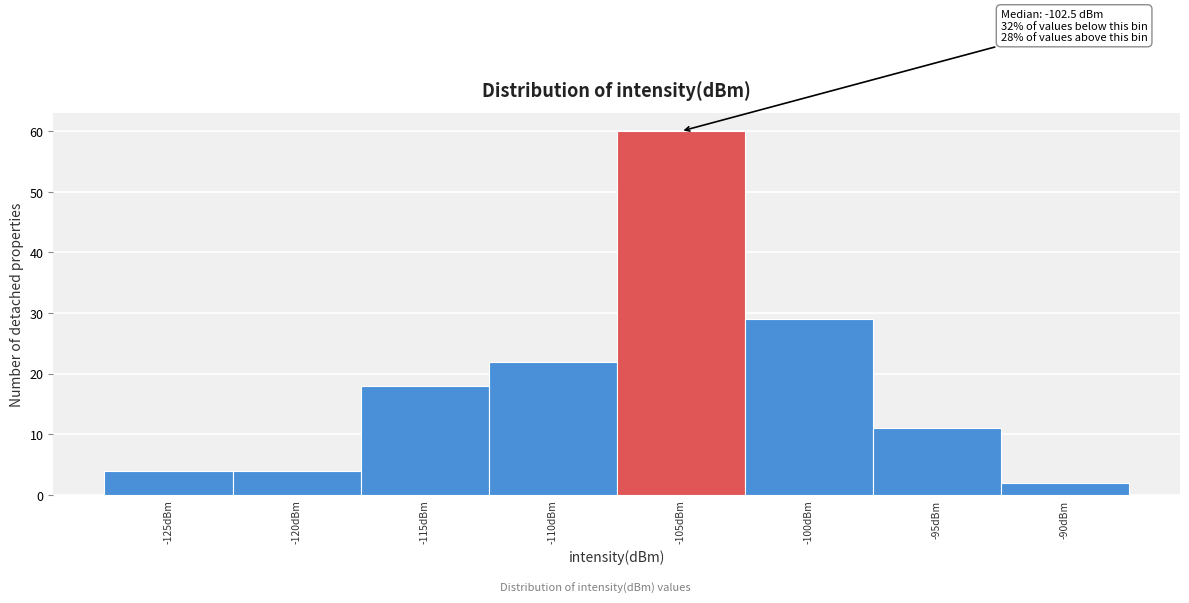

Reading left to right, what are all the values shown in this chart?

-125dBm=4	-120dBm=4	-115dBm=18	-110dBm=22	-105dBm=60	-100dBm=29	-95dBm=11	-90dBm=2